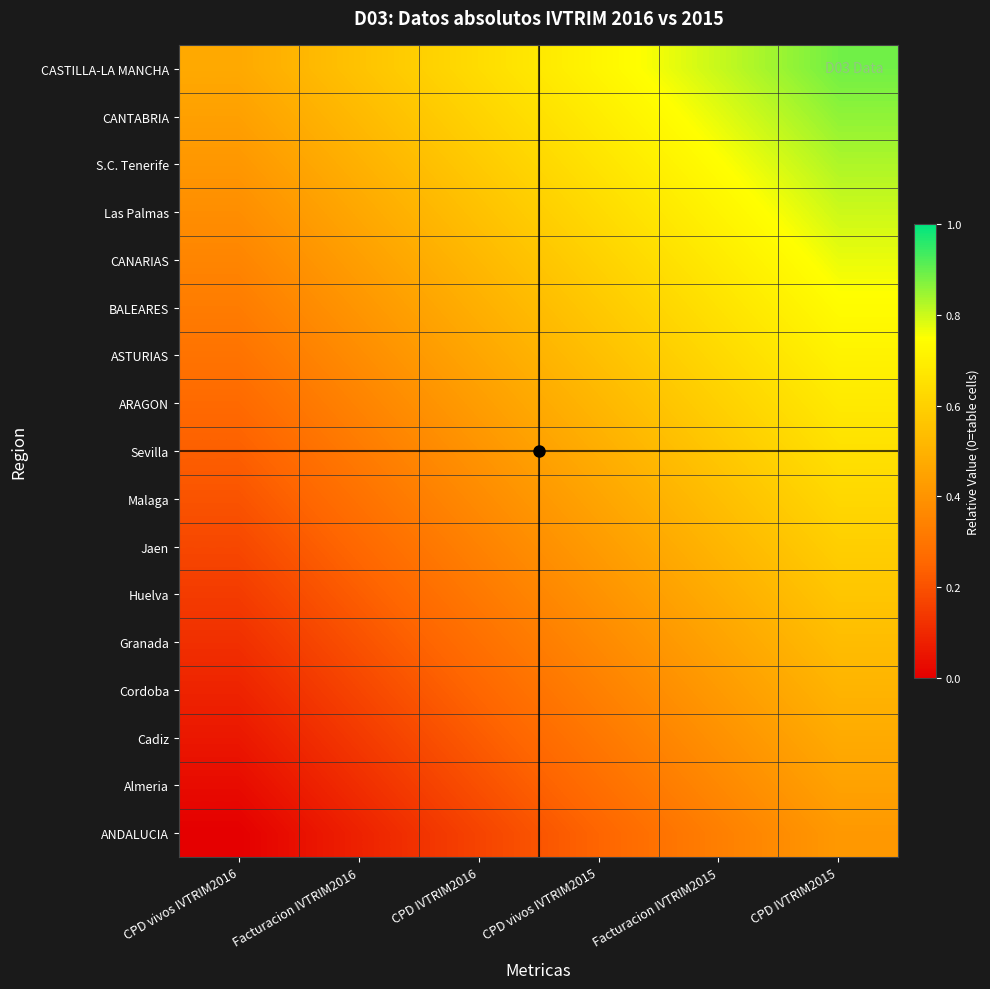

How many distinct data groups are displayed?

17